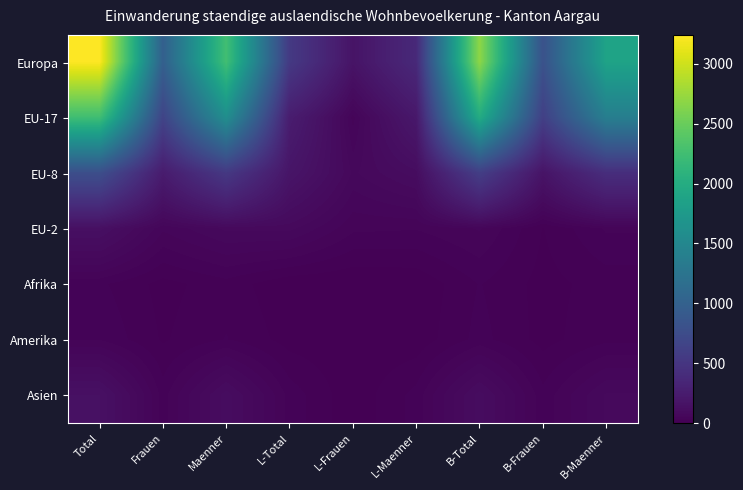

What is the total value across all series at Maenner?

4622